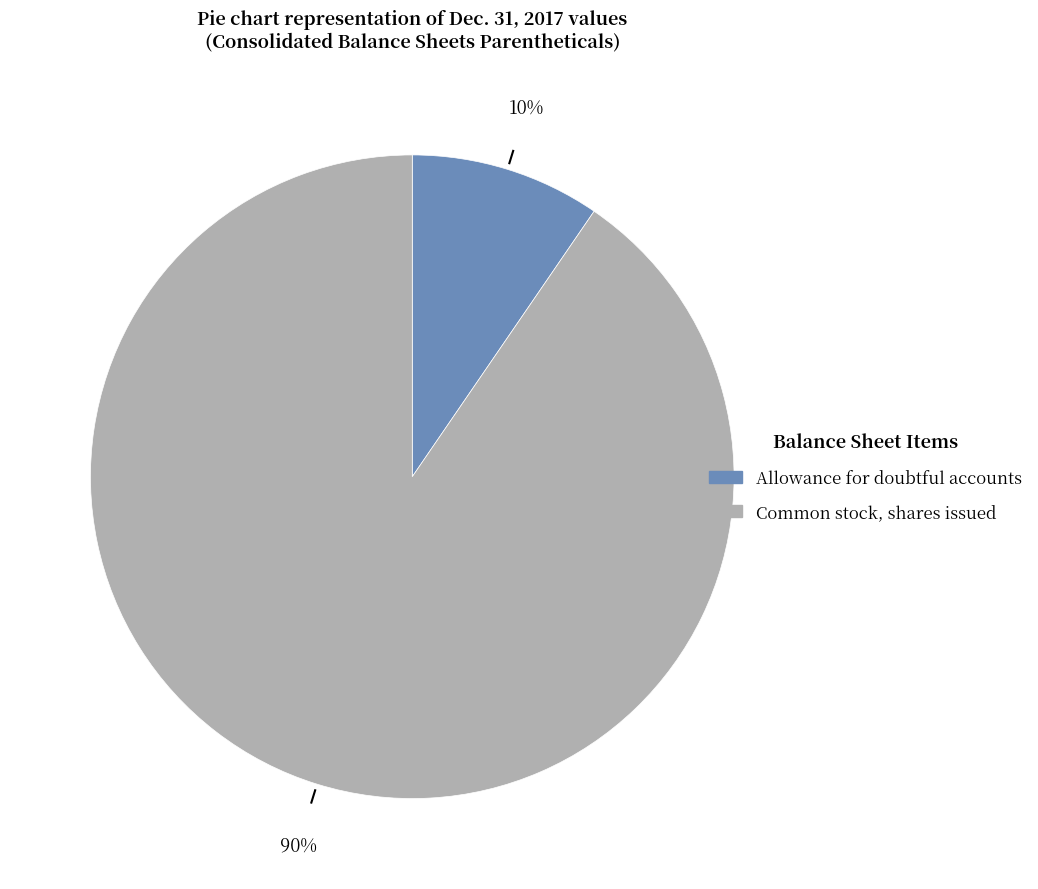

What is the smallest slice in the pie chart?

Allowance for doubtful accounts